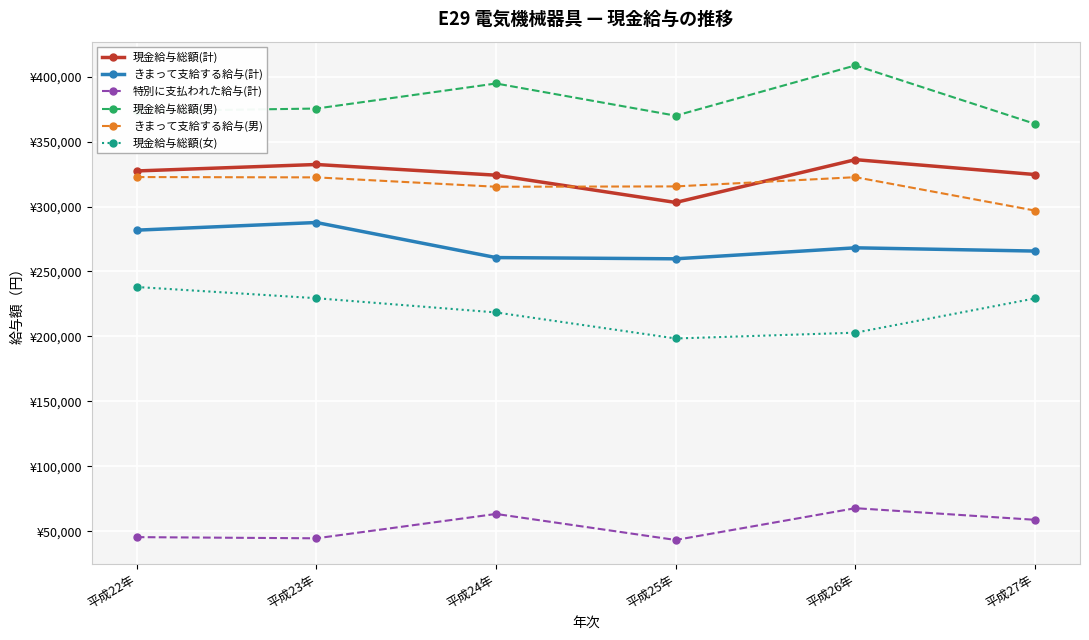

Is this an area chart (filled region under the line)?

No